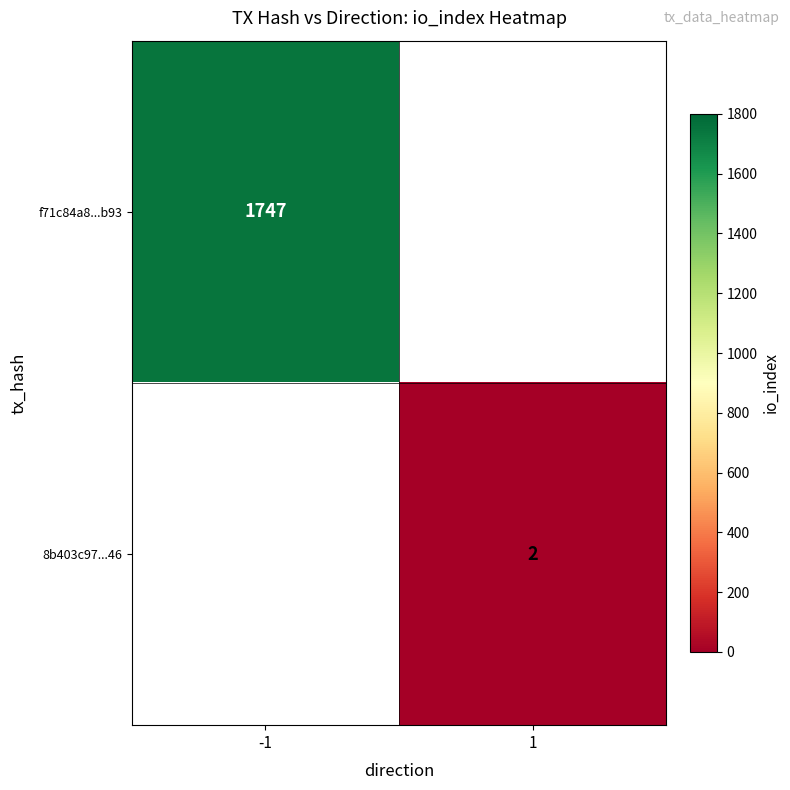

True or false: 8b403c97...46 has a value of 2 at 1.

True